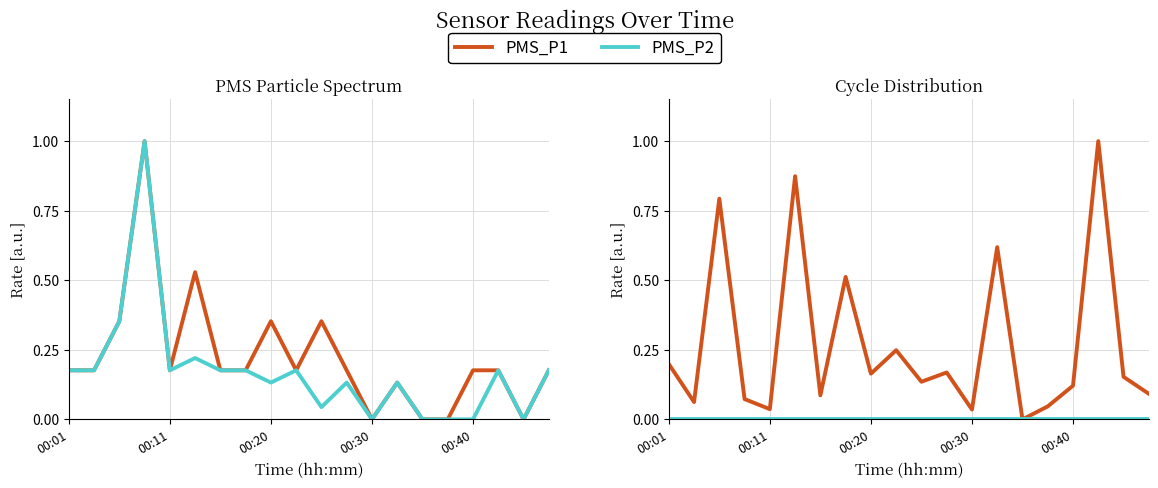

Which series has the largest total across all categories?

PMS_P1